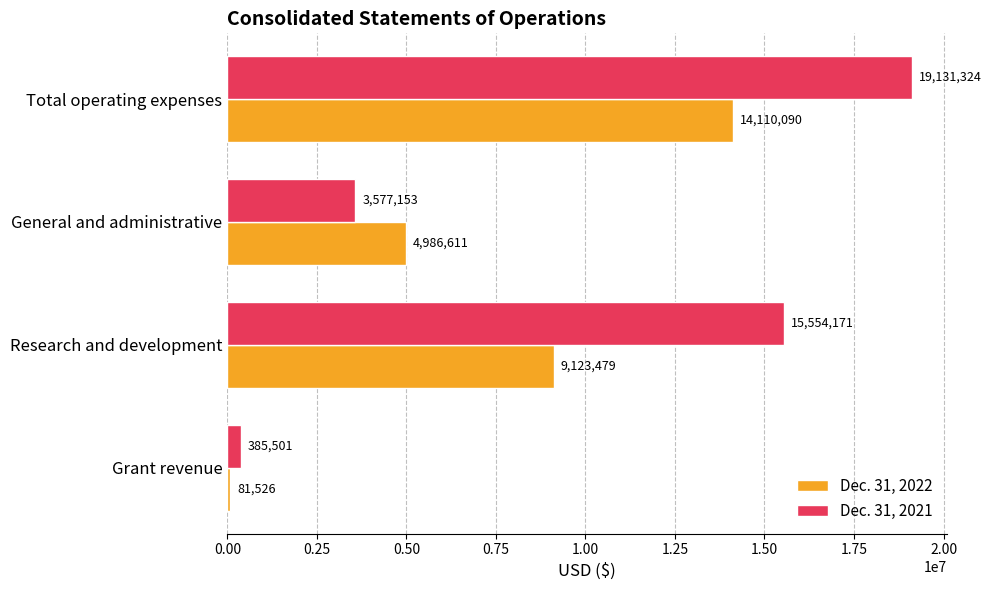

How many values in the Dec. 31, 2022 series are below 9123479?

2